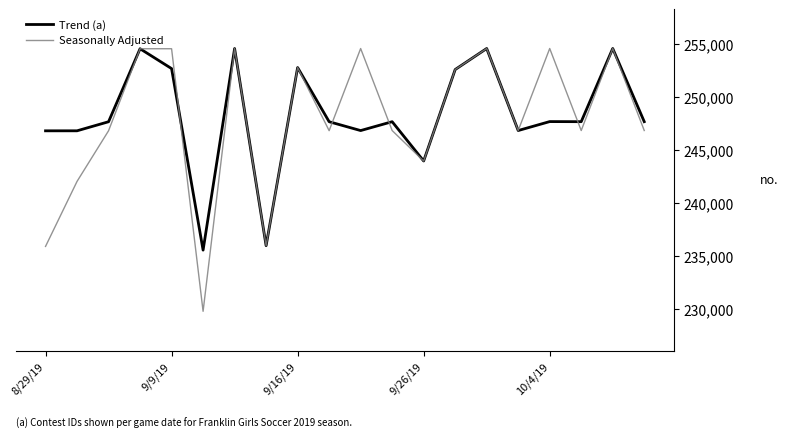

Does the chart have visible grid lines?

No